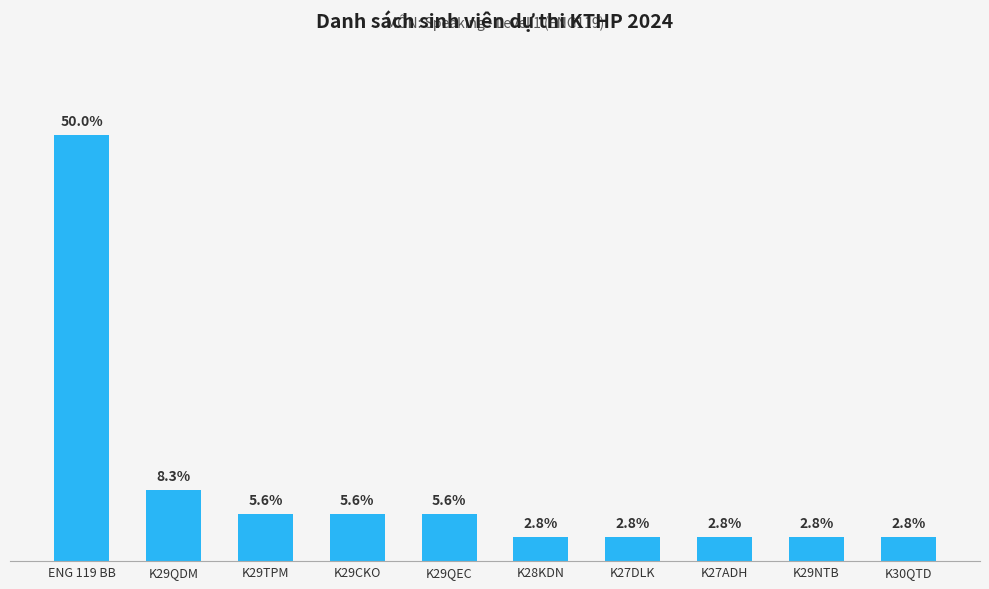

Does the chart contain any negative values?

No